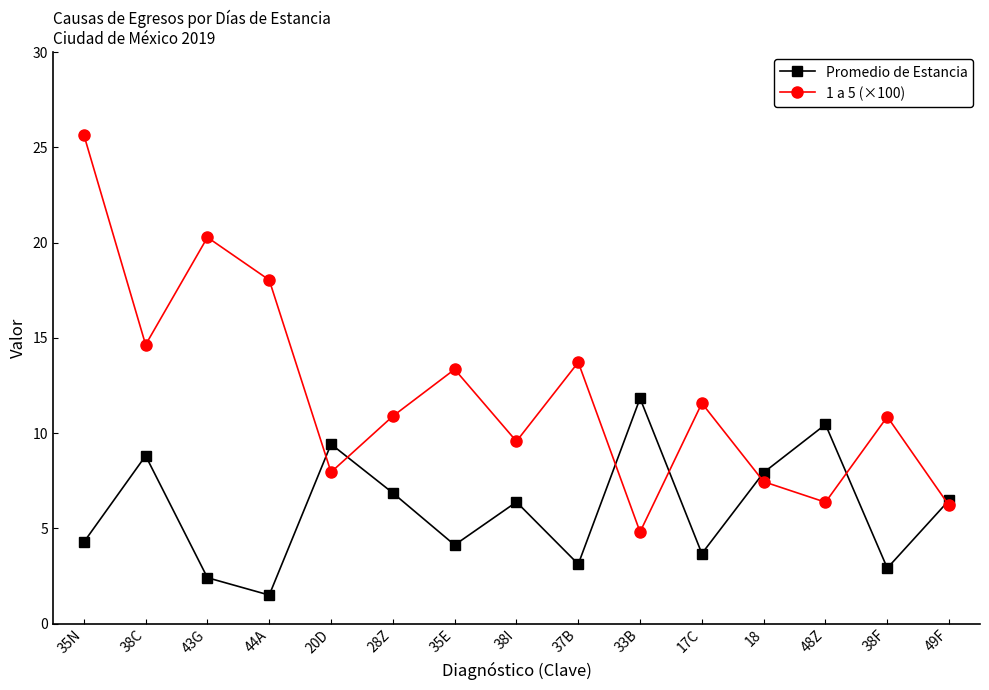

The 1 a 5 (×100) series shows 2.8 at 33B. True or false?

False